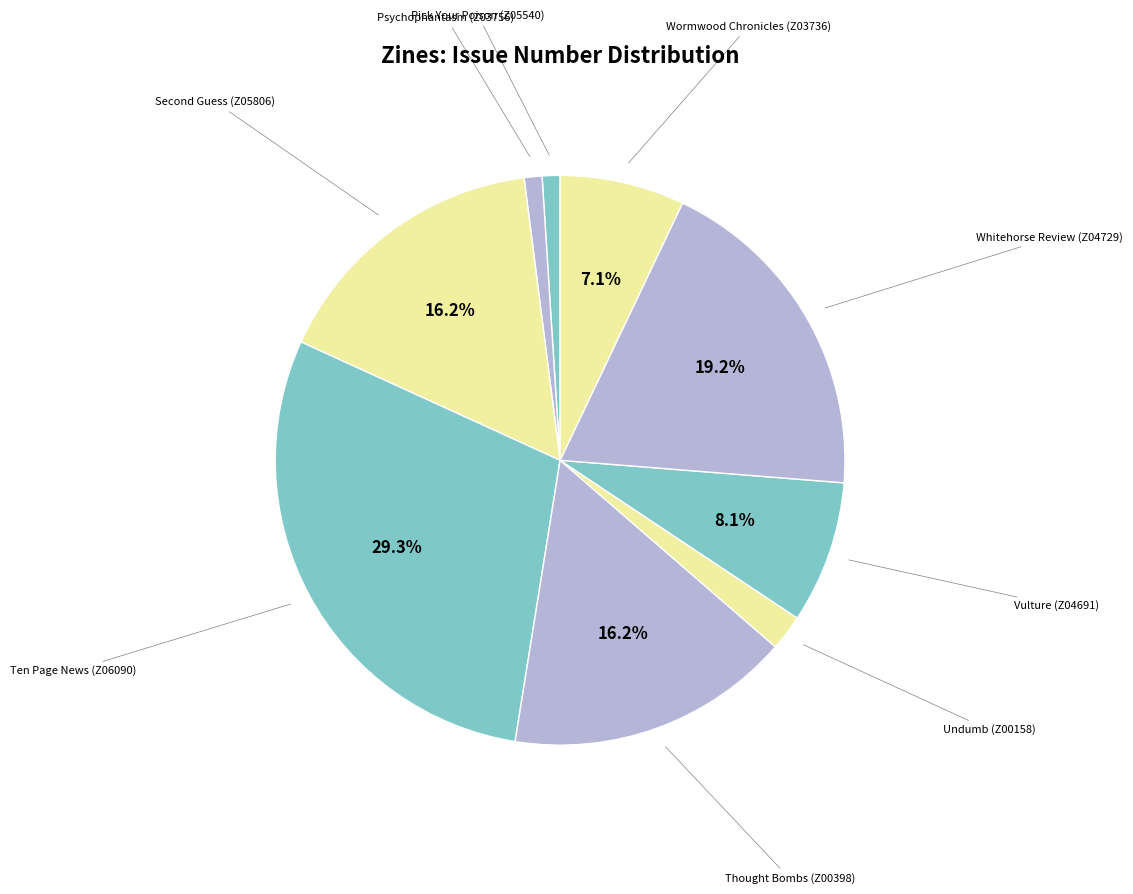

To the nearest percent, what is the difference between the largest and smallest slice percentages?

28%